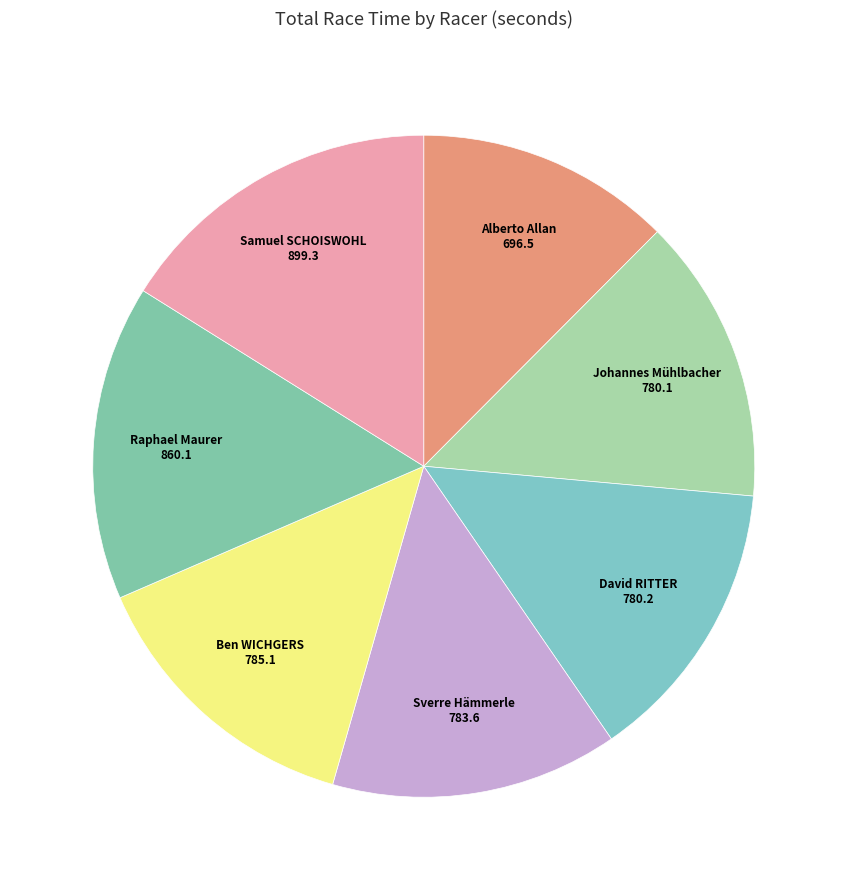

How many segments does this pie chart have?

7